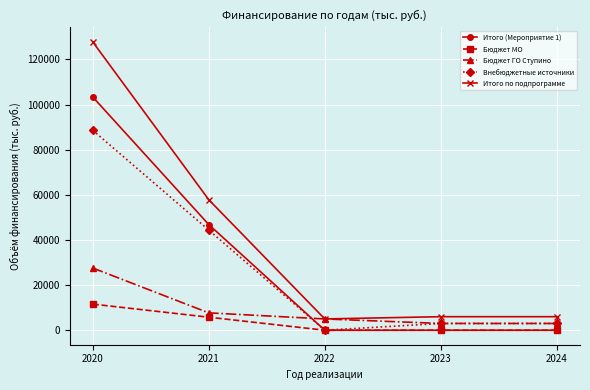

True or false: Внебюджетные источники has more than 1 interior local peaks.

False